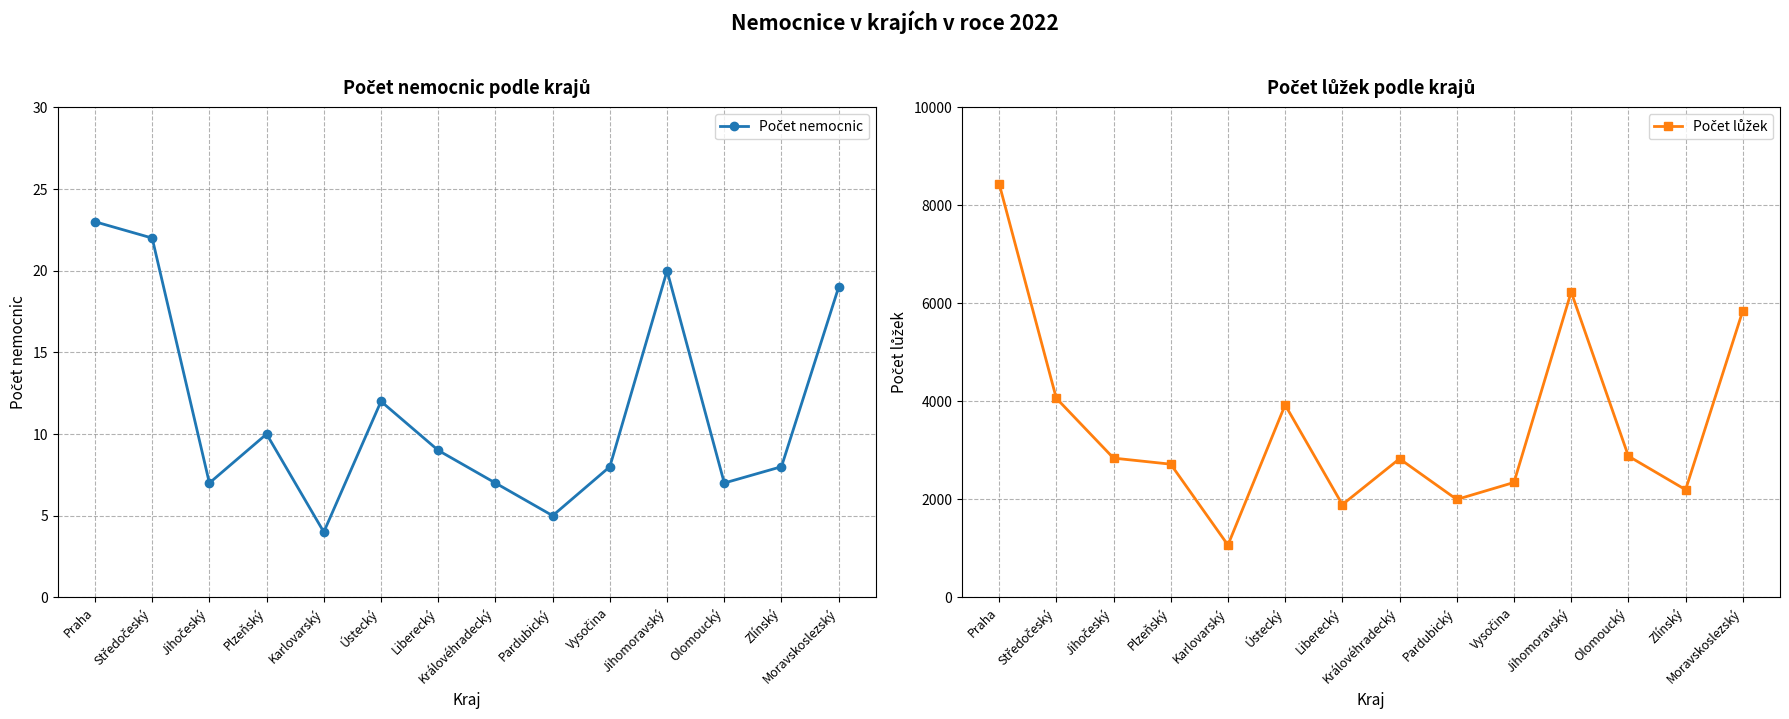

True or false: Počet nemocnic has a value of 29 at Moravskoslezský.

False